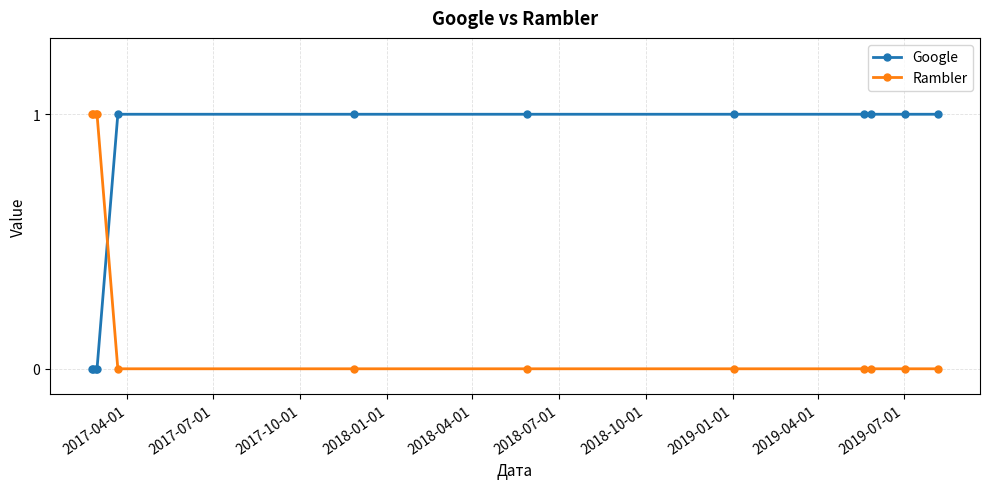

Which series has the largest total across all categories?

Google